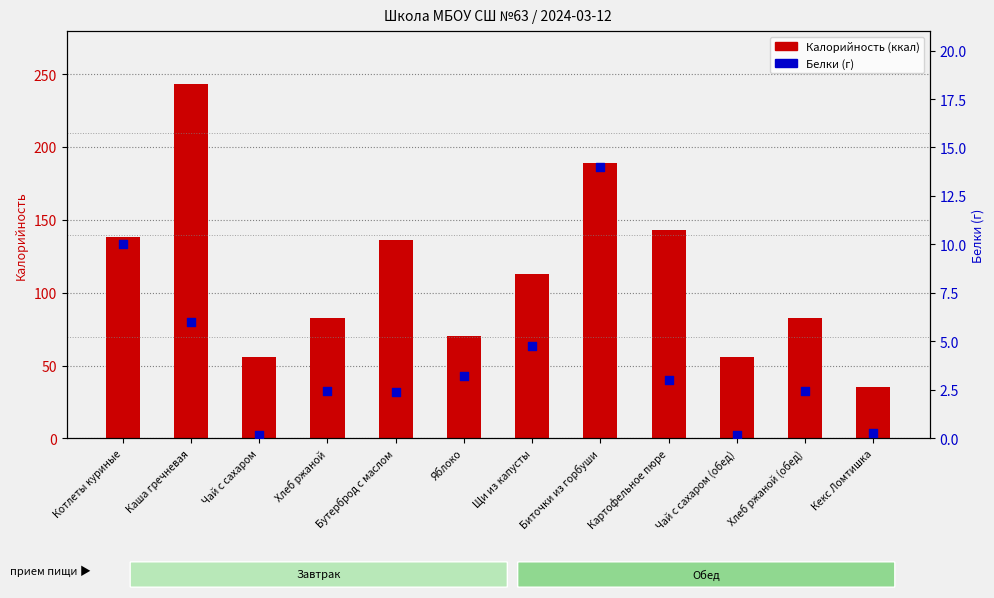

At which category is the sum across all series the highest?

Каша гречневая